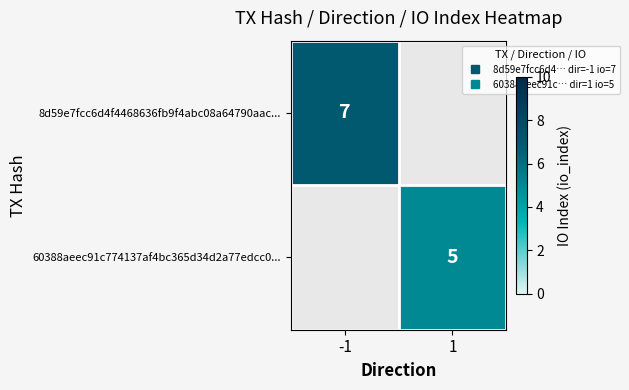

List the labels in order of 8d59e7fcc6d4f4468636fb9f4abc08a64790aac... value, largest first.

-1, 1